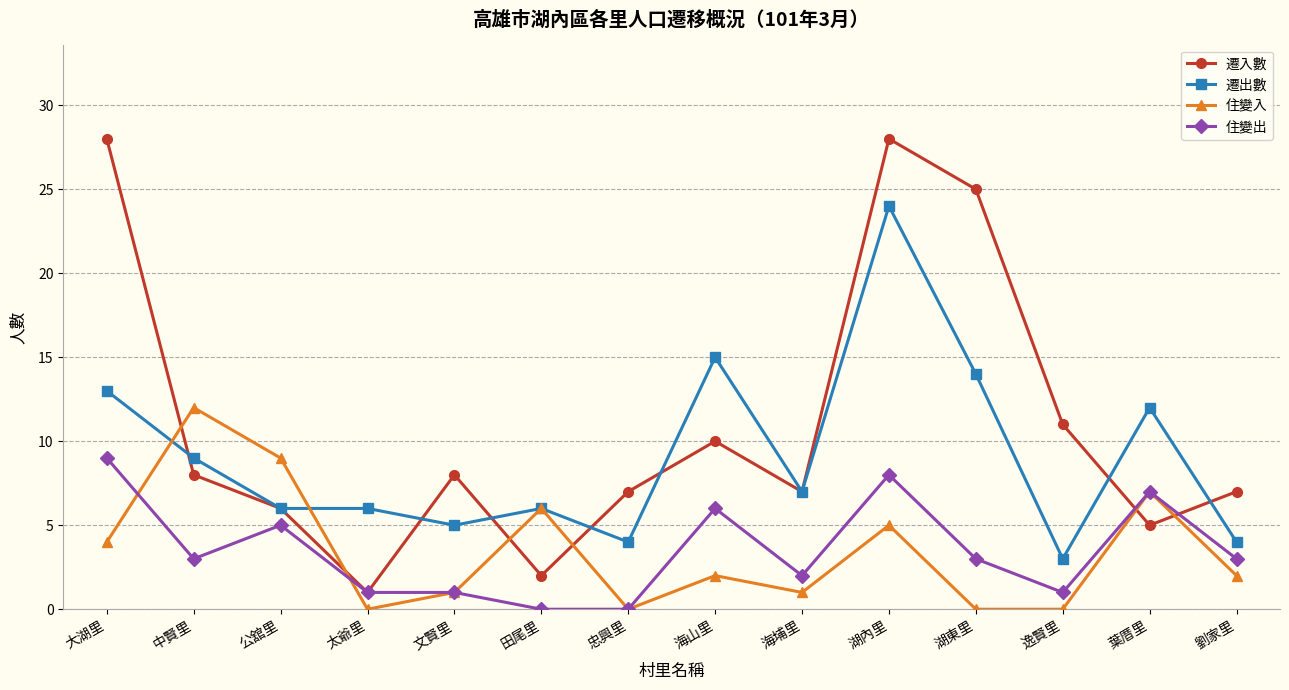

What is the label of the 13th point from the left?

葉厝里